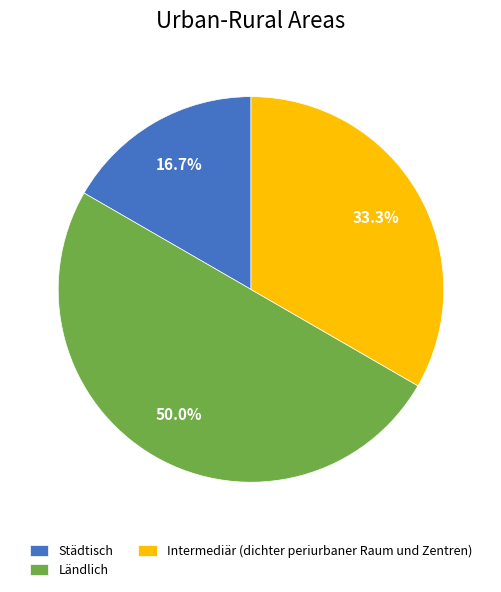

Which has a higher value, Ländlich or Intermediär (dichter periurbaner Raum und Zentren)?

Ländlich